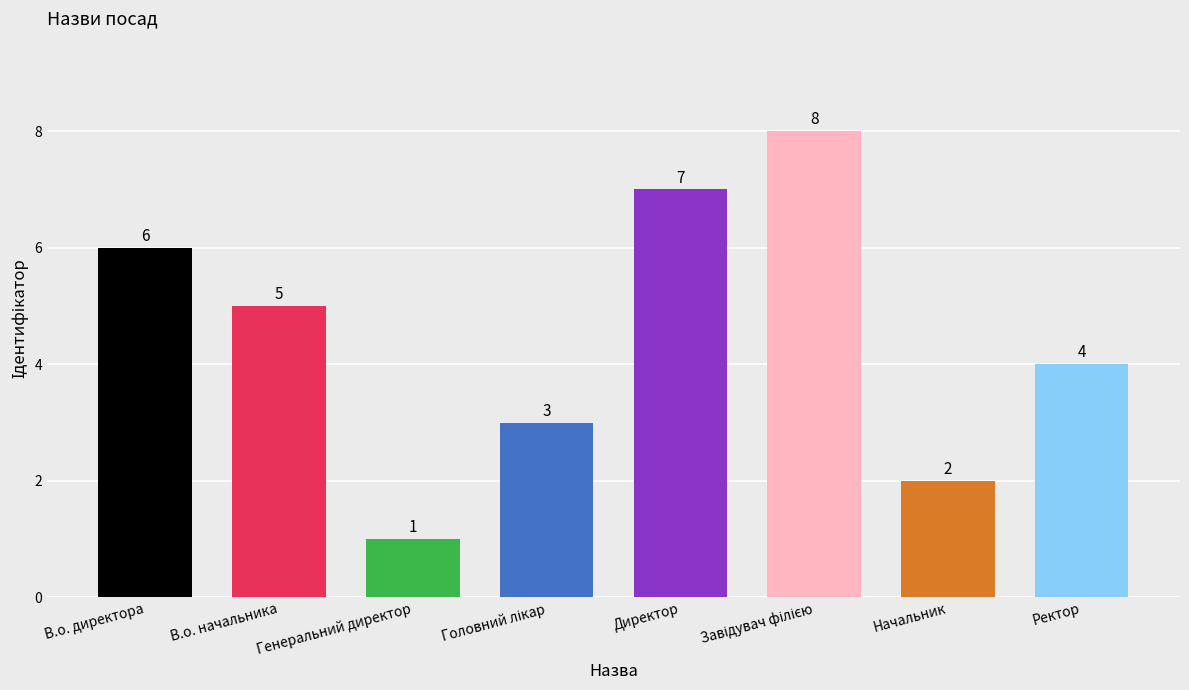

Is it true that the value at В.о. директора is 9?

False